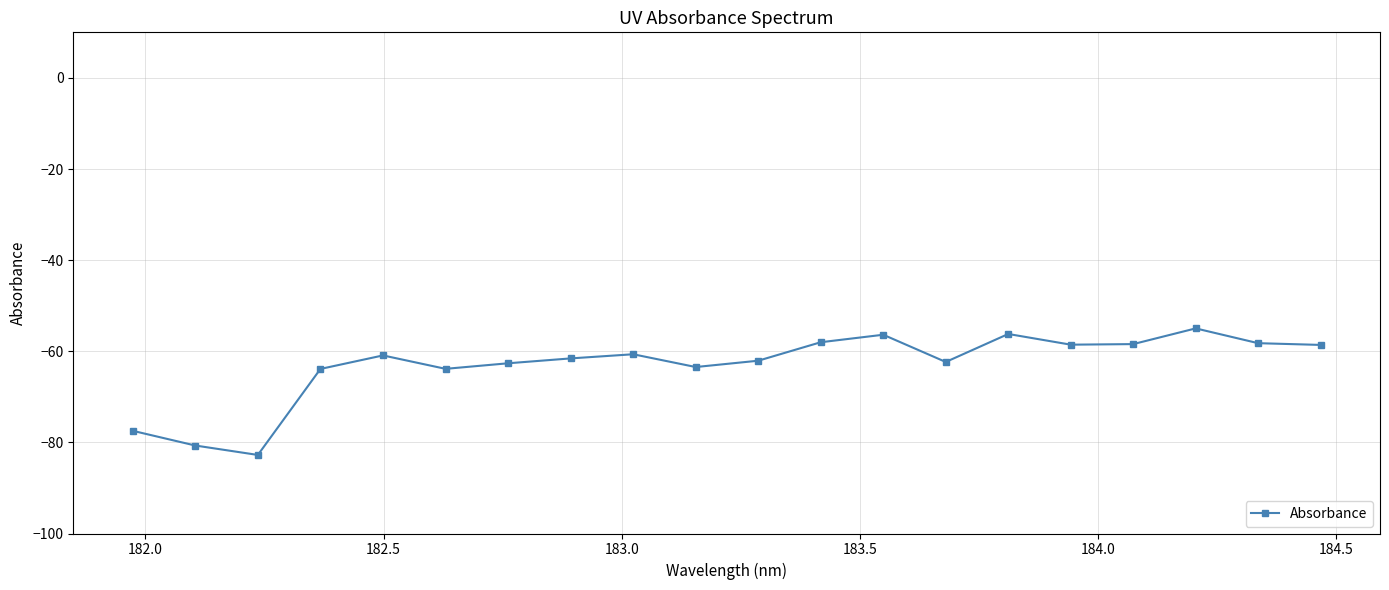

True or false: there are more than 1 points higher than both neighbors.

True